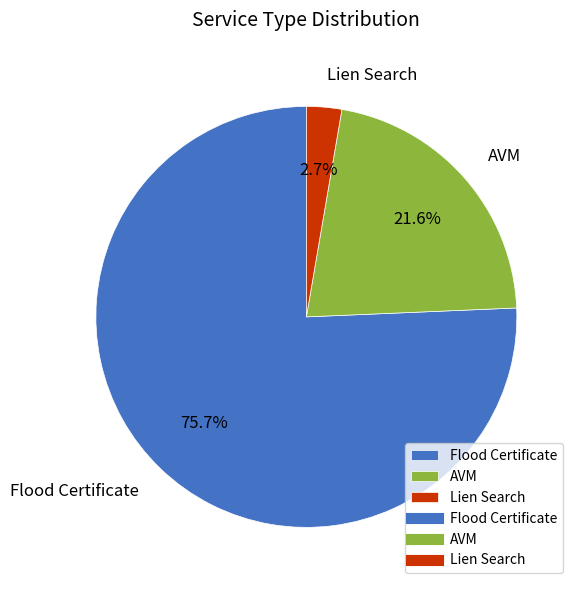

The Flood Certificate slice represents 76% of the pie. True or false?

True